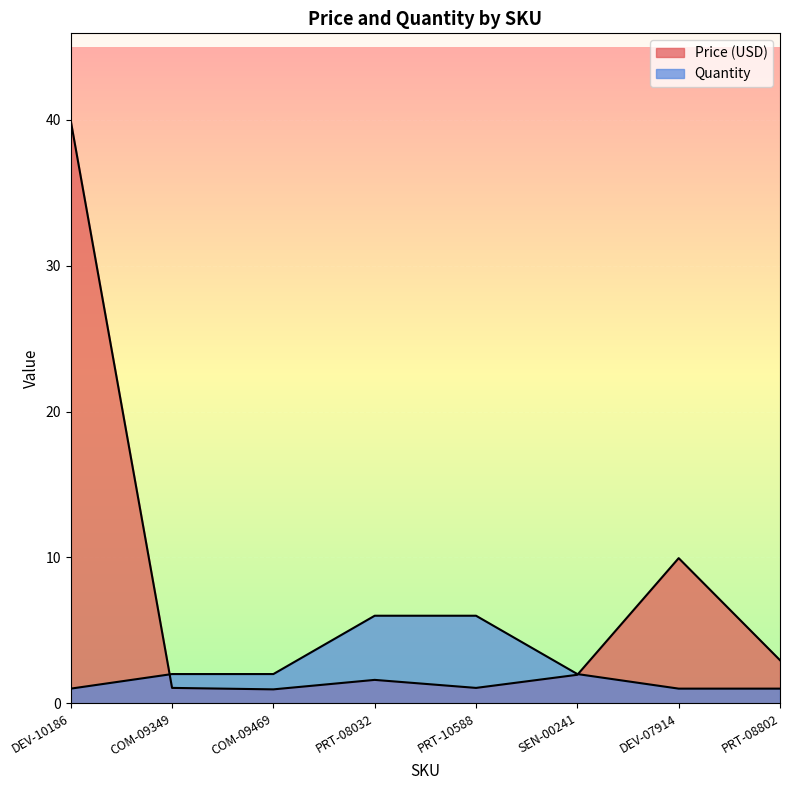

The value of Quantity at PRT-10588 is 6.0. True or false?

True